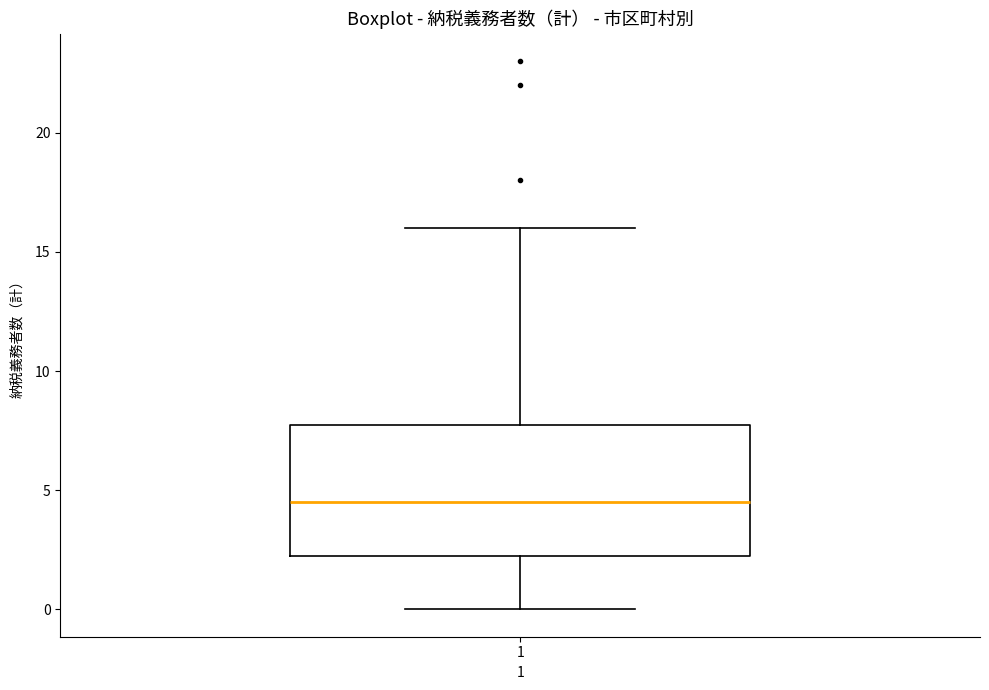

Transcribe this box plot: give where the median line is, the range the box spans, and where the two whiskers end, as read against the y-axis. The values are not printed on the chart, so give them approximately, as read against the axis.

median 4.5, box 2.5 to 8.0, whiskers 0.0 to 16.0